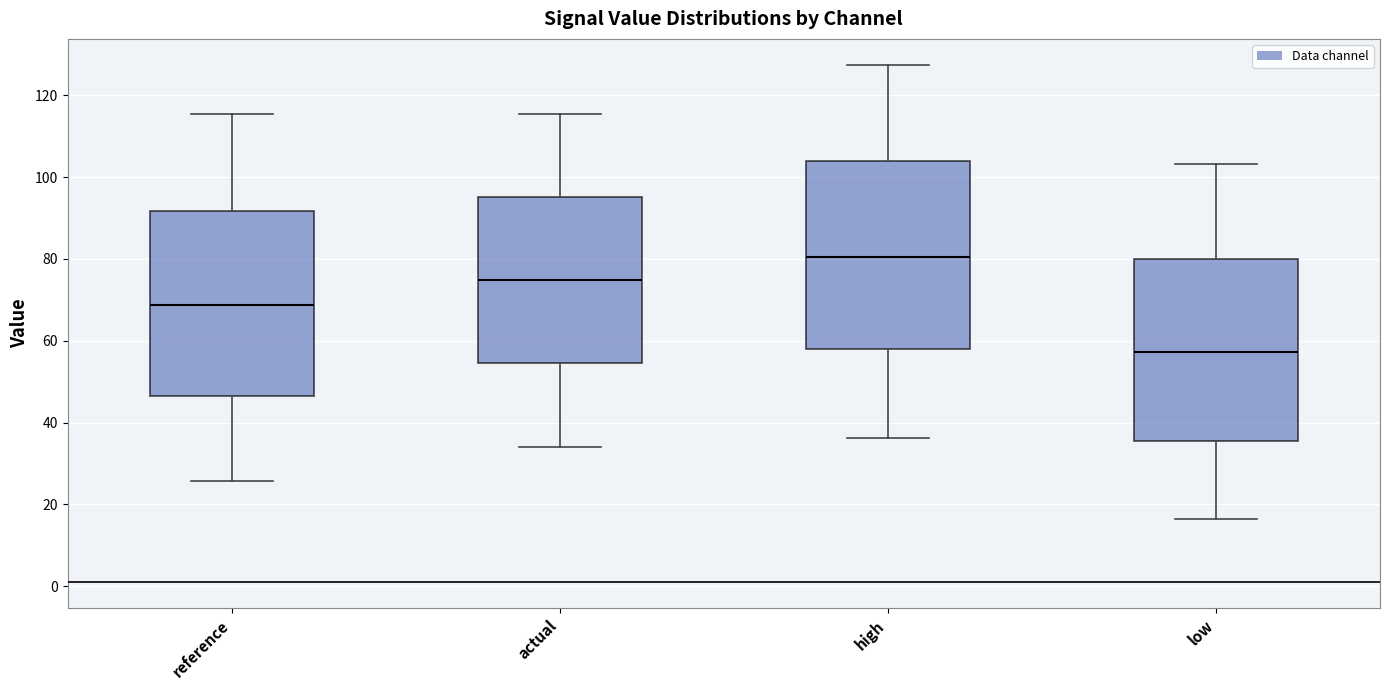

Reading left to right, read every box against the y-axis: the position of its median line, the range the box covers, and the ends of its whiskers. The values are not printed on the chart, so give them approximately, as read against the axis.

reference: median 68, box 46 to 92, whiskers 26 to 116
actual: median 74, box 54 to 96, whiskers 34 to 116
high: median 80, box 58 to 104, whiskers 36 to 128
low: median 58, box 36 to 80, whiskers 16 to 104